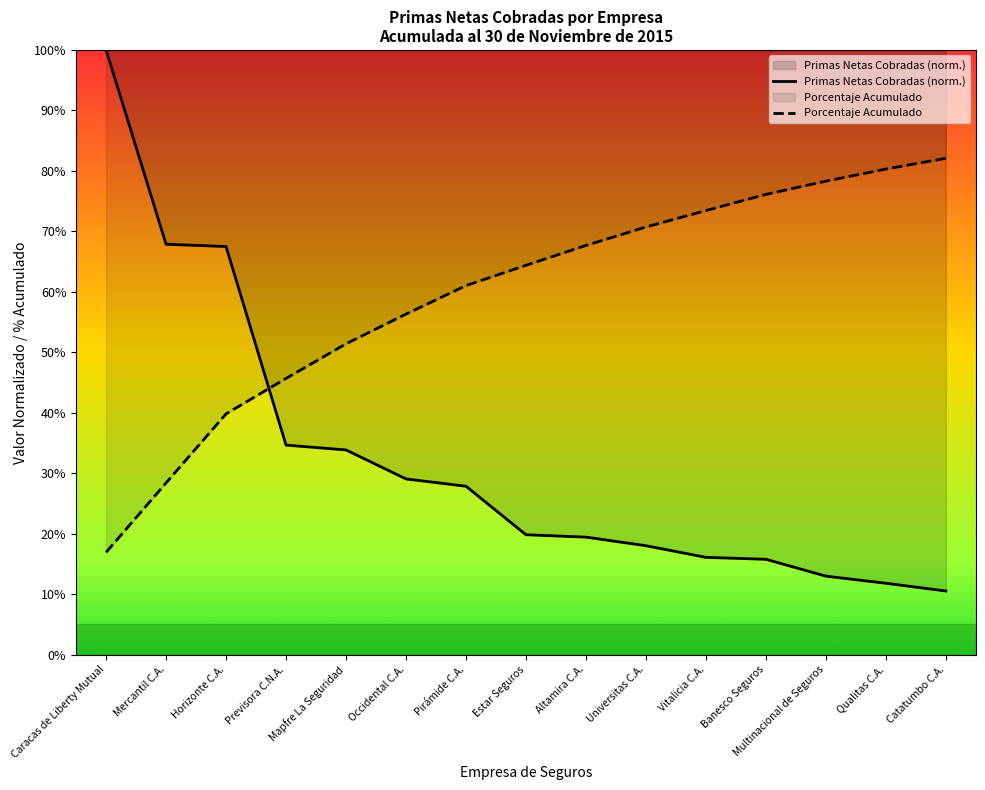

Reading left to right, list all the values displayed in this chart.

Primas Netas Cobradas (Miles Bs.): Caracas de Liberty Mutual=100.0	Mercantil C.A.=67.9	Horizonte C.A.=67.5	Previsora C.N.A.=34.7	Mapfre La Seguridad=33.9	Occidental C.A.=29.1	Pirámide C.A.=27.8	Estar Seguros=19.8	Altamira C.A.=19.4	Universitas C.A.=18.0	Vitalicia C.A.=16.1	Banesco Seguros=15.8	Multinacional de Seguros=13.0	Qualitas C.A.=11.8	Catatumbo C.A.=10.5
Porcentaje Acumulado: Caracas de Liberty Mutual=16.9	Mercantil C.A.=28.4	Horizonte C.A.=39.8	Previsora C.N.A.=45.7	Mapfre La Seguridad=51.4	Occidental C.A.=56.3	Pirámide C.A.=61.0	Estar Seguros=64.4	Altamira C.A.=67.7	Universitas C.A.=70.7	Vitalicia C.A.=73.4	Banesco Seguros=76.1	Multinacional de Seguros=78.3	Qualitas C.A.=80.3	Catatumbo C.A.=82.1